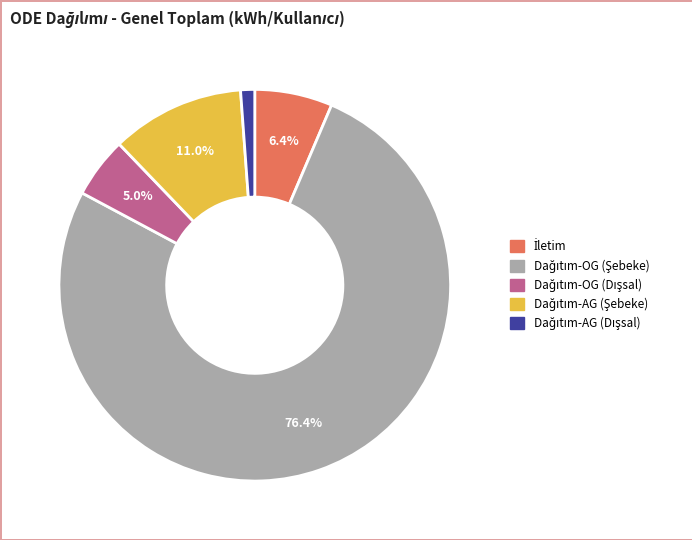

Is there a majority slice in this chart?

Yes